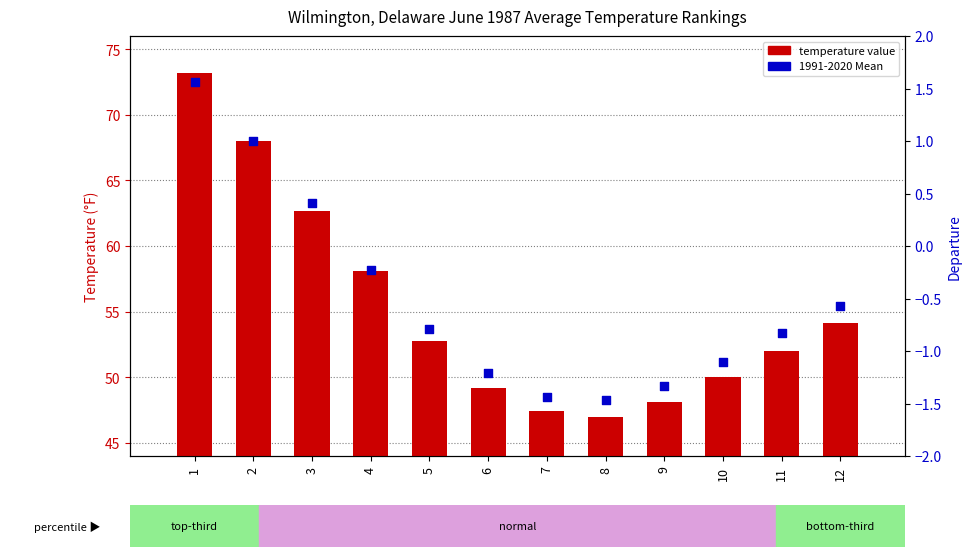

At which category is the sum across all series the highest?

1